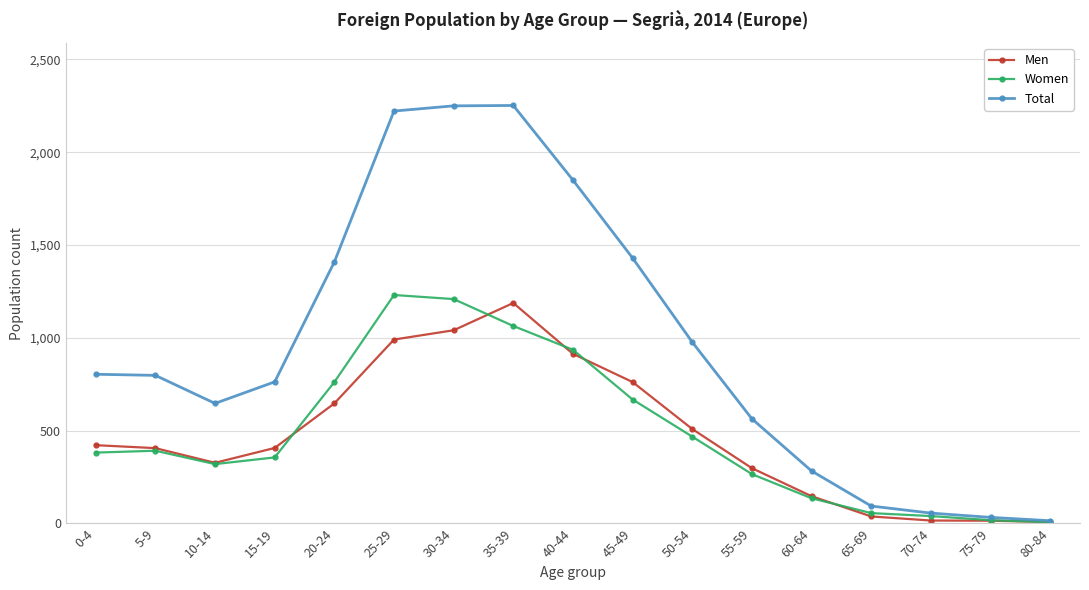

Where does the Total series first go above 798?

0-4